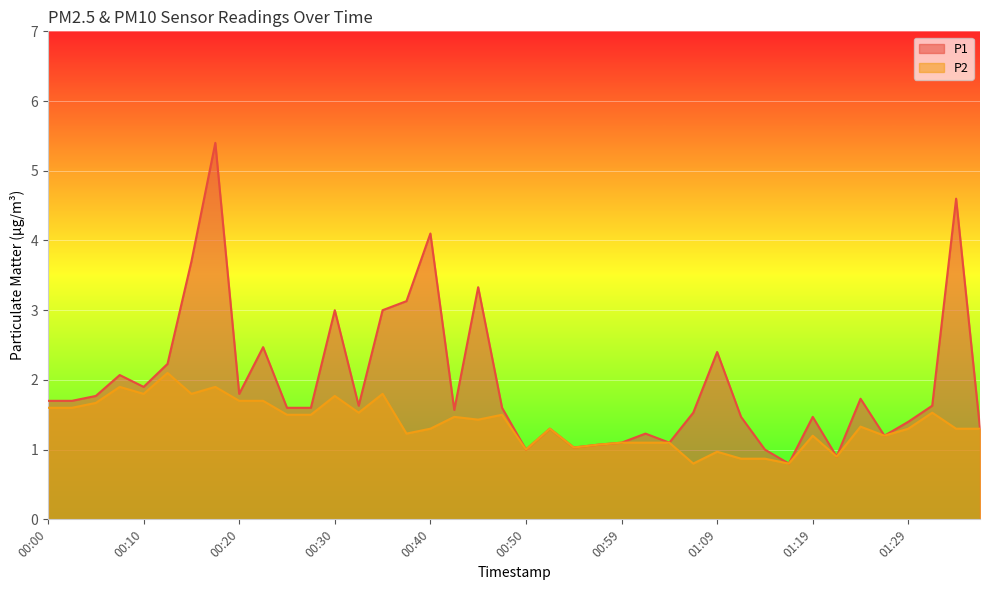

Between 00:57 and 01:29, which series saw the biggest shift?

P1